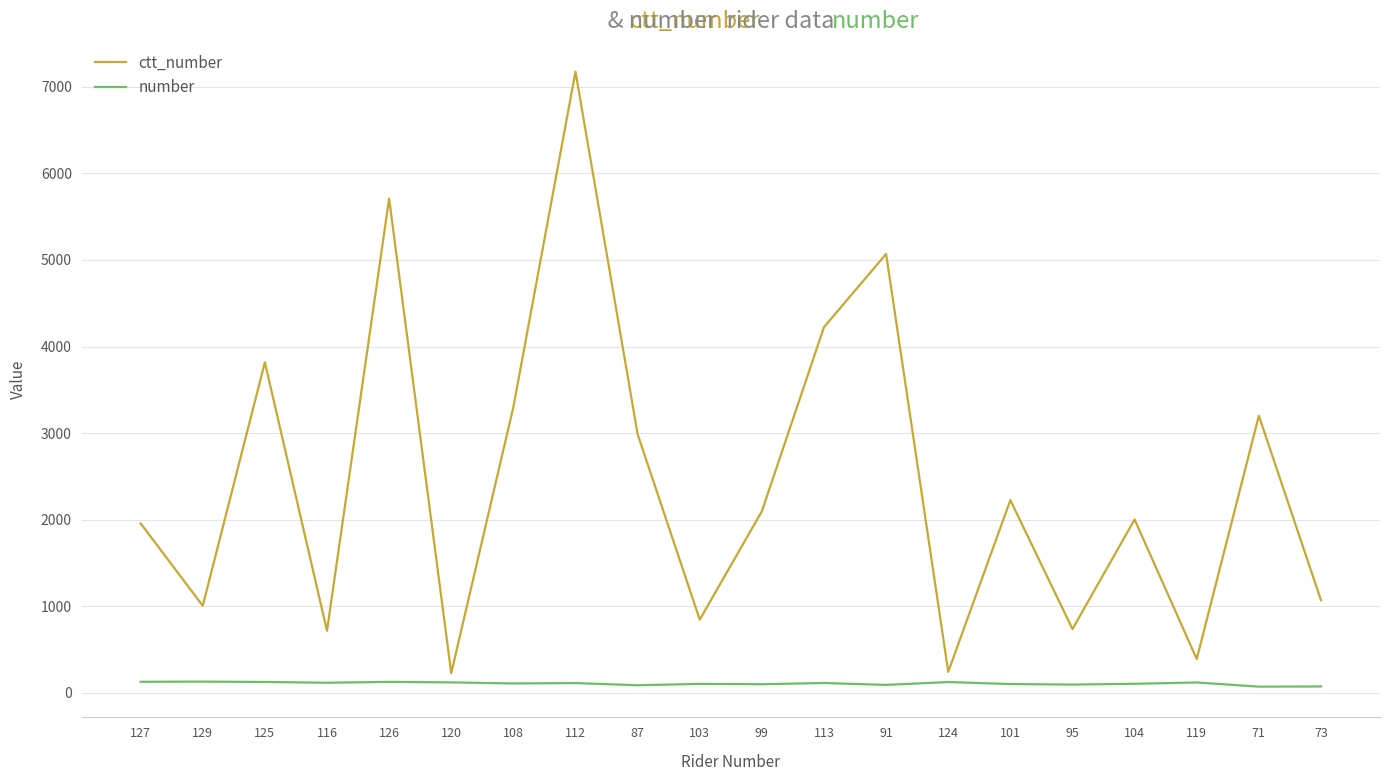

What is the minimum value for ctt_number?

227